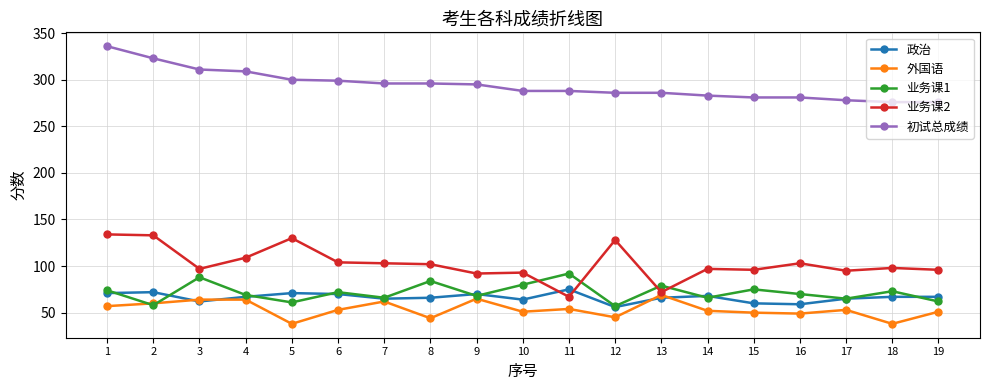

The 业务课2 series shows 43 at 13. True or false?

False